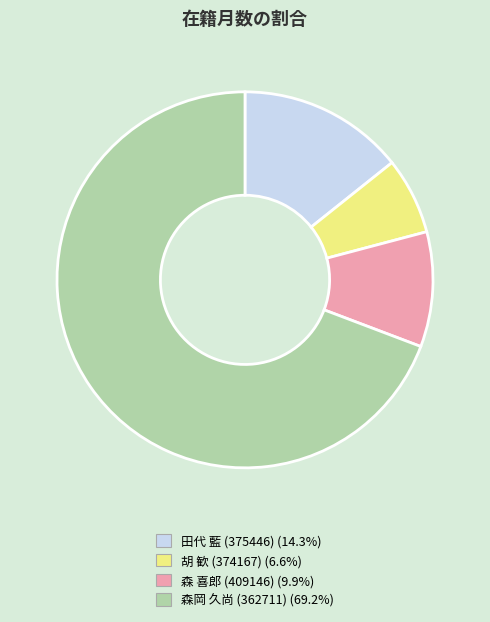

How many segments does this pie chart have?

4